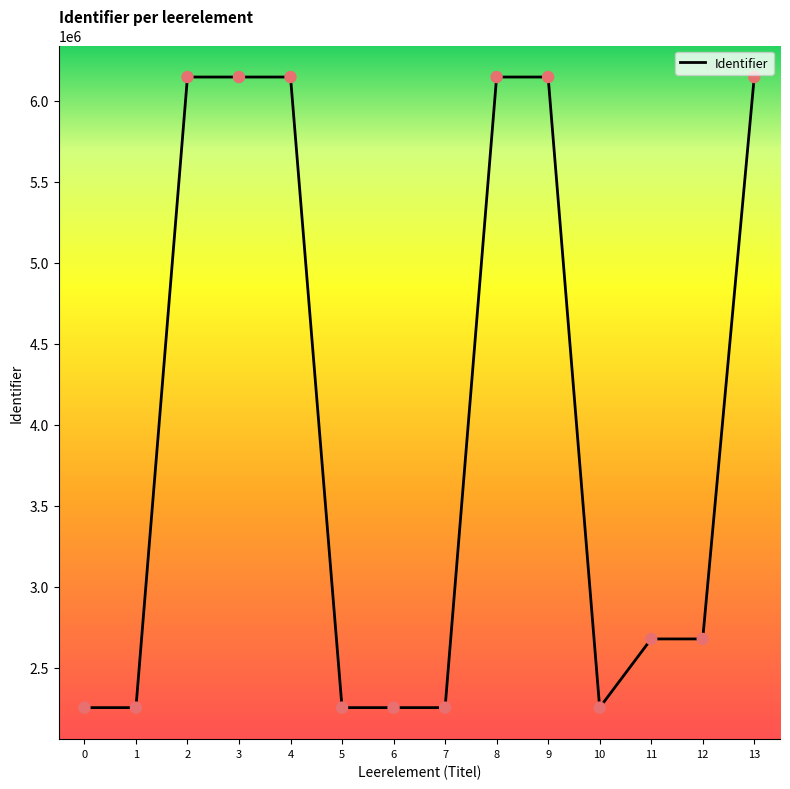

Between 7 and 2, which is larger?

2